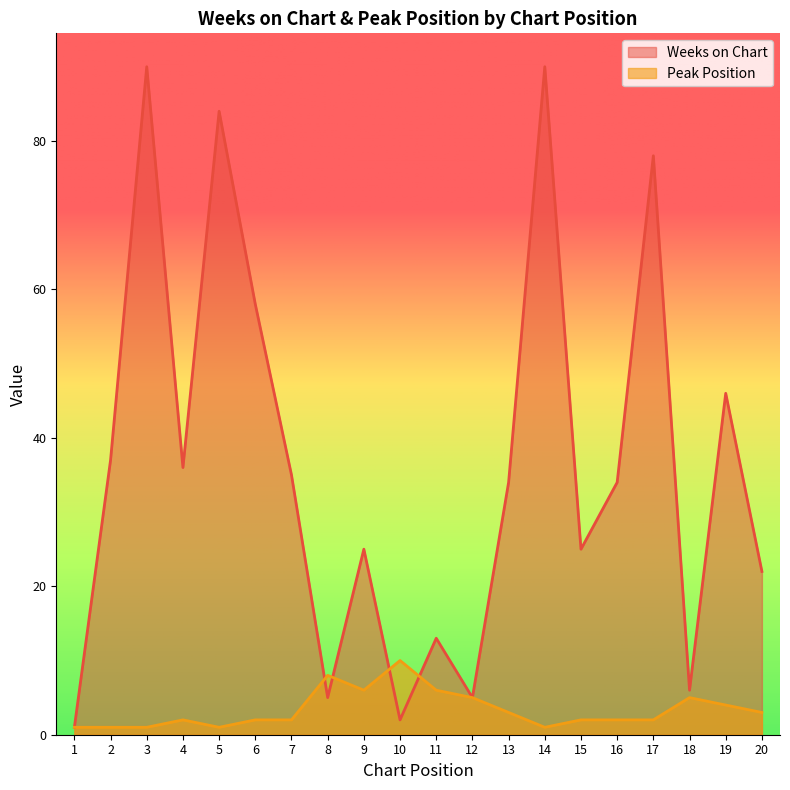

What is the sum of all Peak Position values?

67